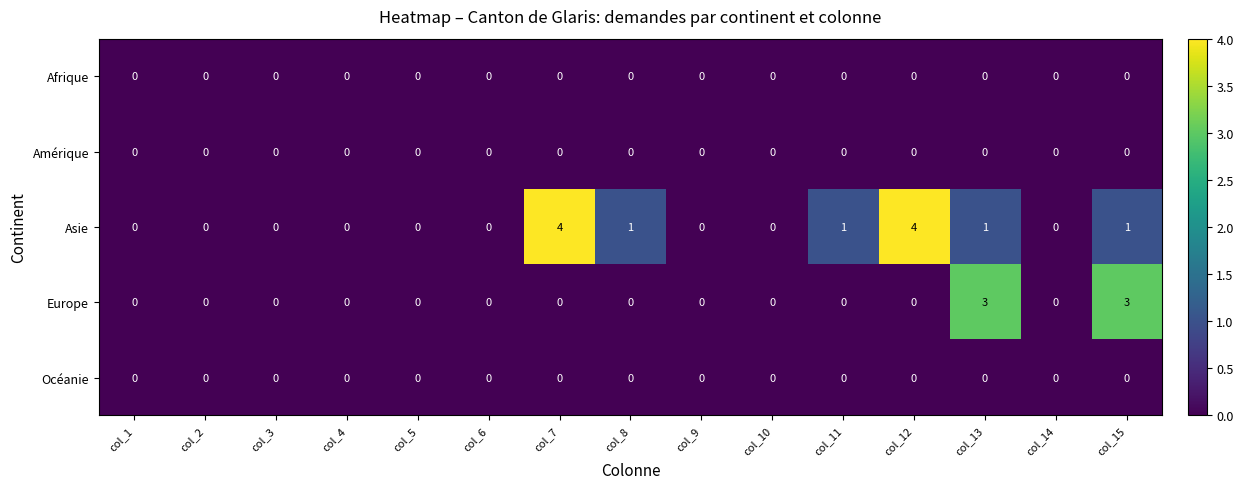

True or false: Europe has a value of 0 at col_11.

True